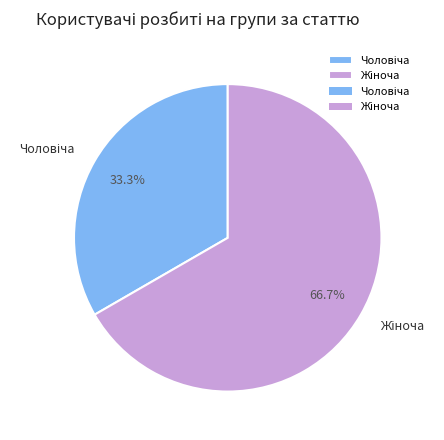

Is there any slice that represents more than half of the pie?

Yes